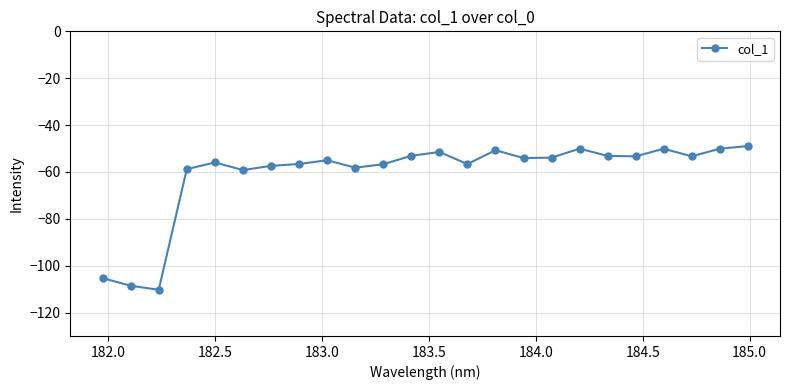

What is the sum of all values?

-1461.0